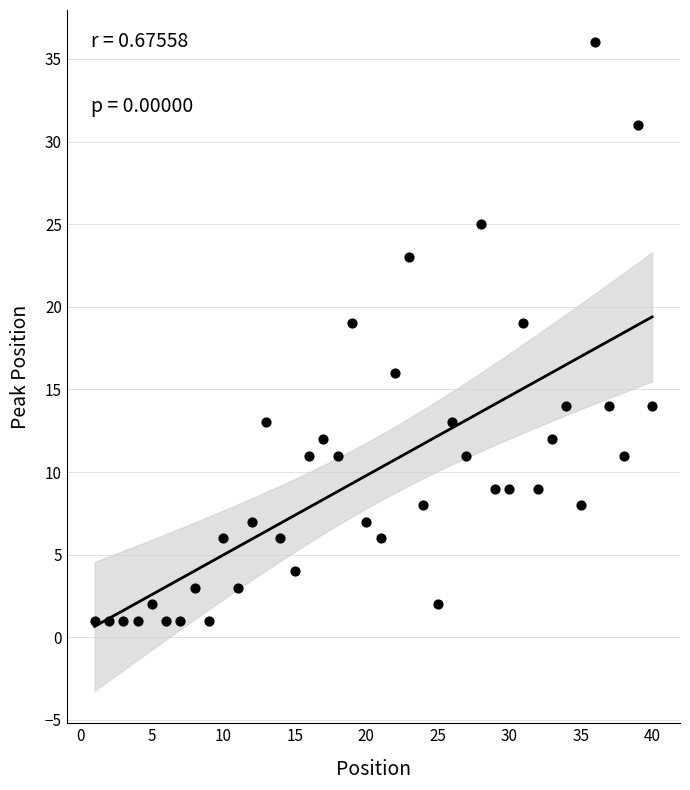

What is the range of Y values (max minus min)?

35